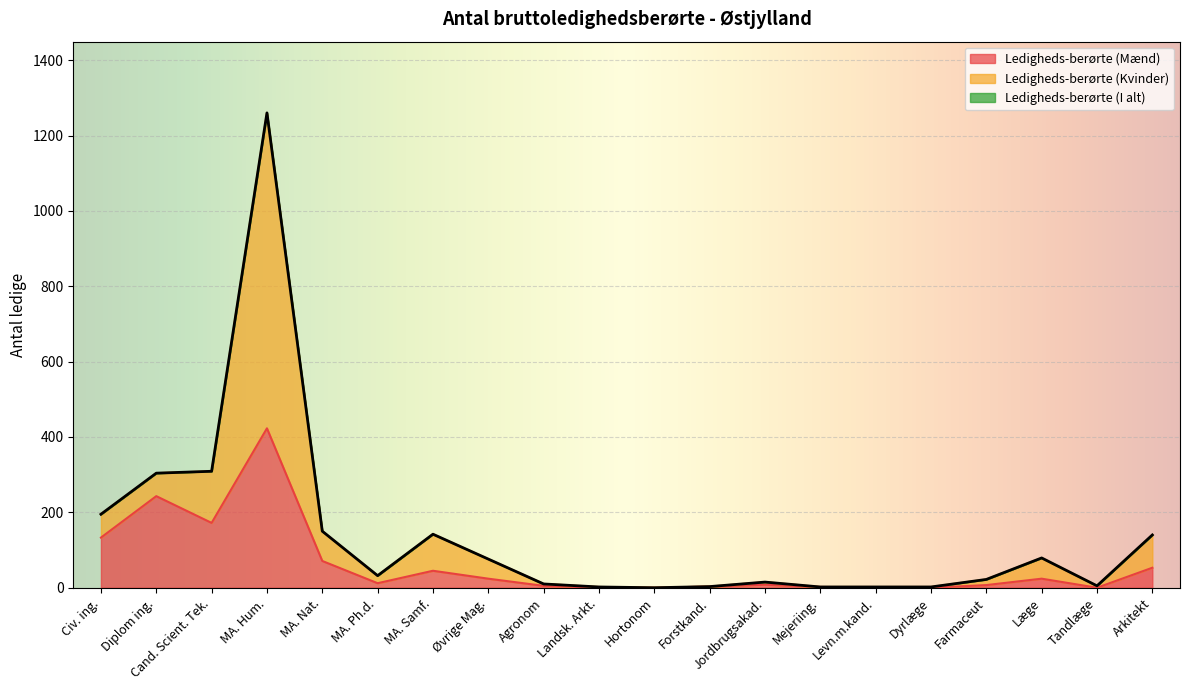

True or false: Ledigheds-berørte (Kvinder) and Ledigheds-berørte (I alt) intersect in this chart.

False